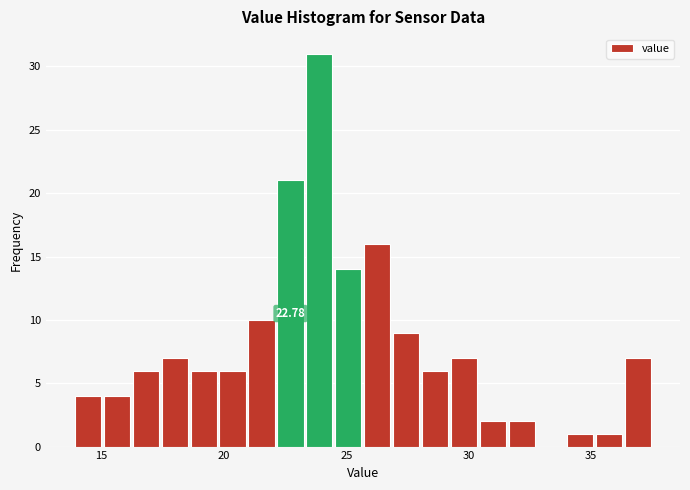

Around what value on the x-axis is the tallest bar? Give the approximate position of its centre, as read against the axis.

24.0